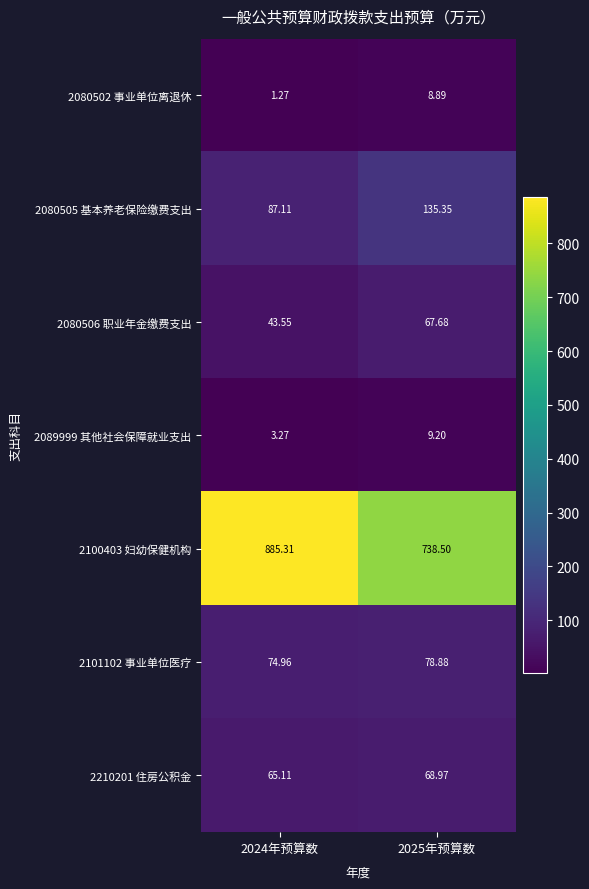

What is the total value across all series at 2024年预算数?

1160.6